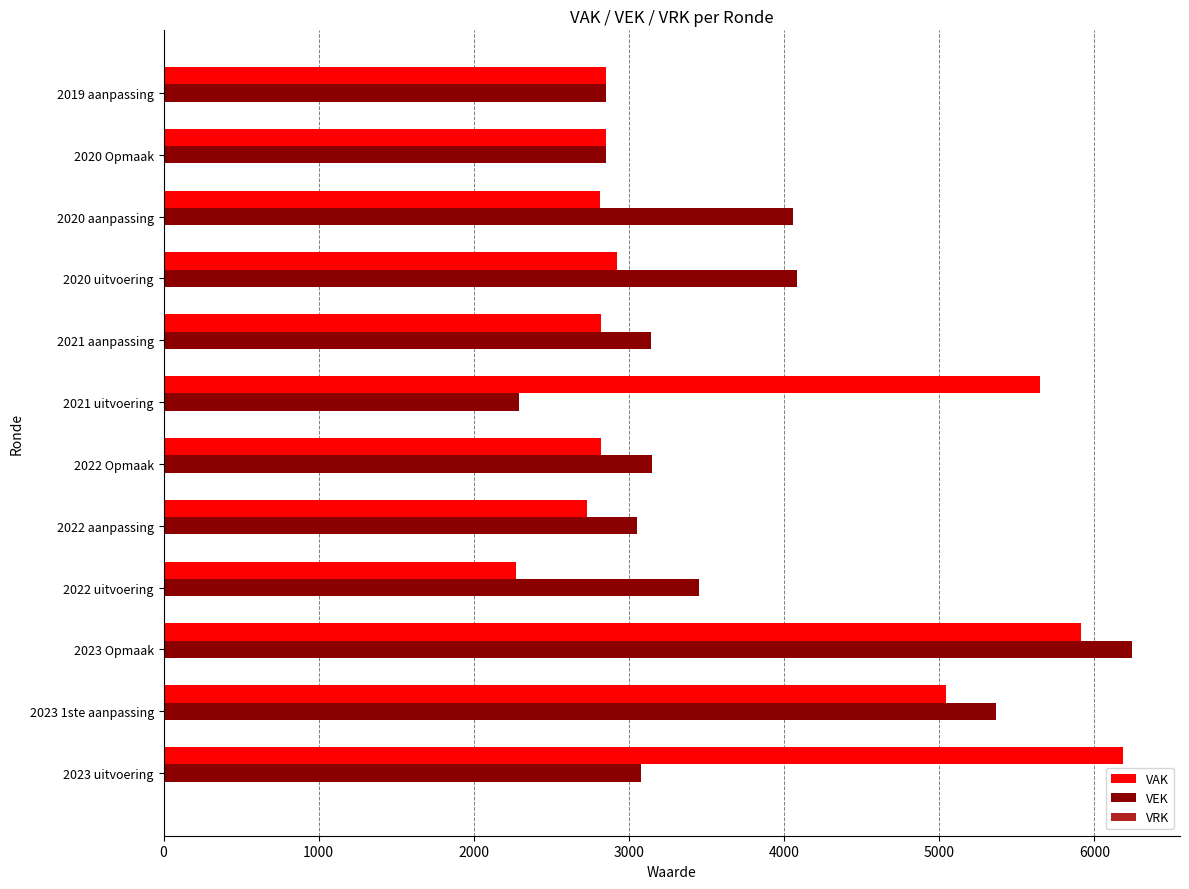

At how many categories does at least one series exceed 4898?

4